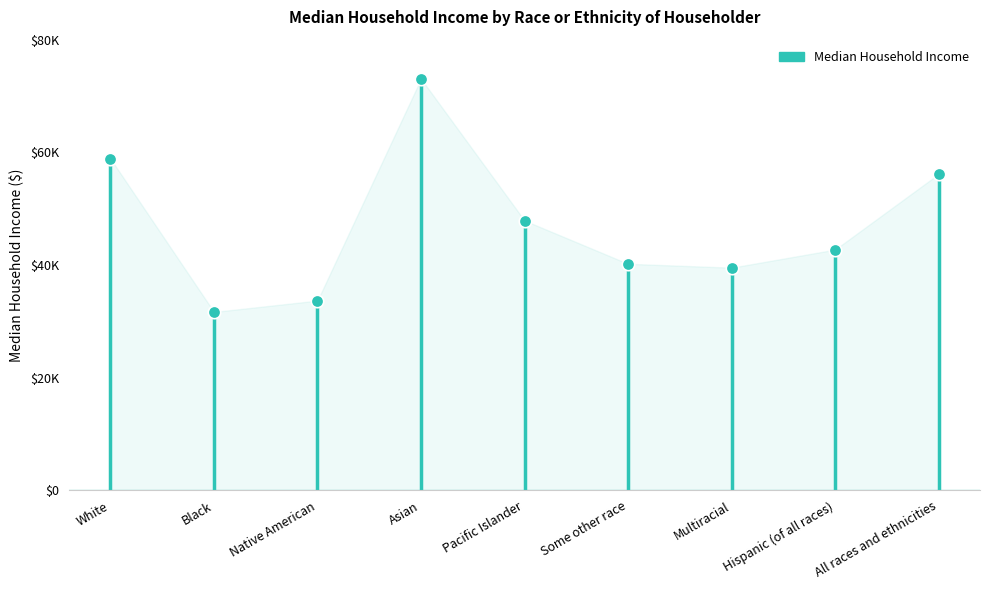

Approximately how many times larger is the value at Multiracial compared to White?

0.7